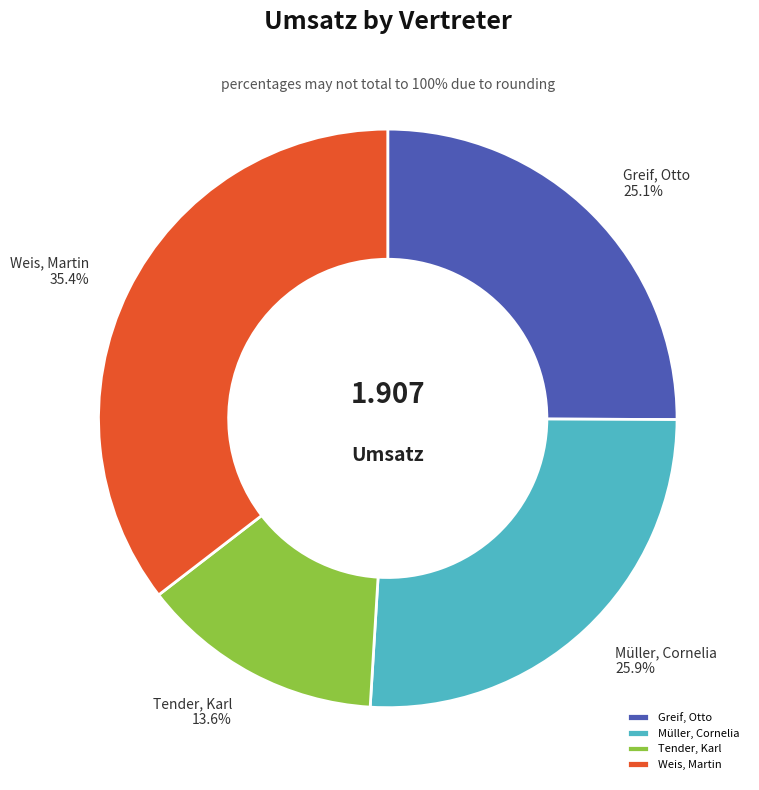

To the nearest percent, what percentage of the pie is Weis, Martin?

35%